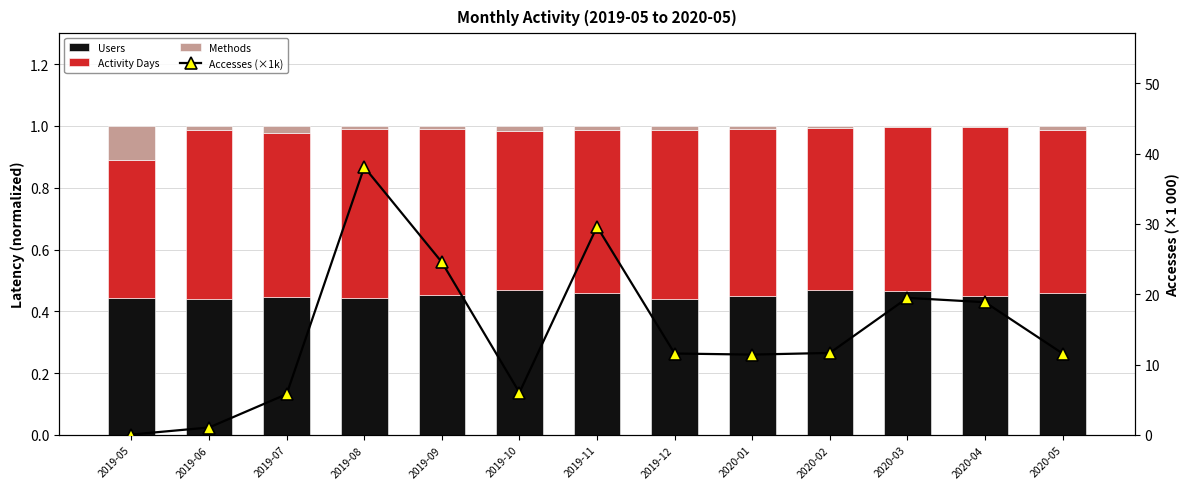

How many series are shown in this chart?

4